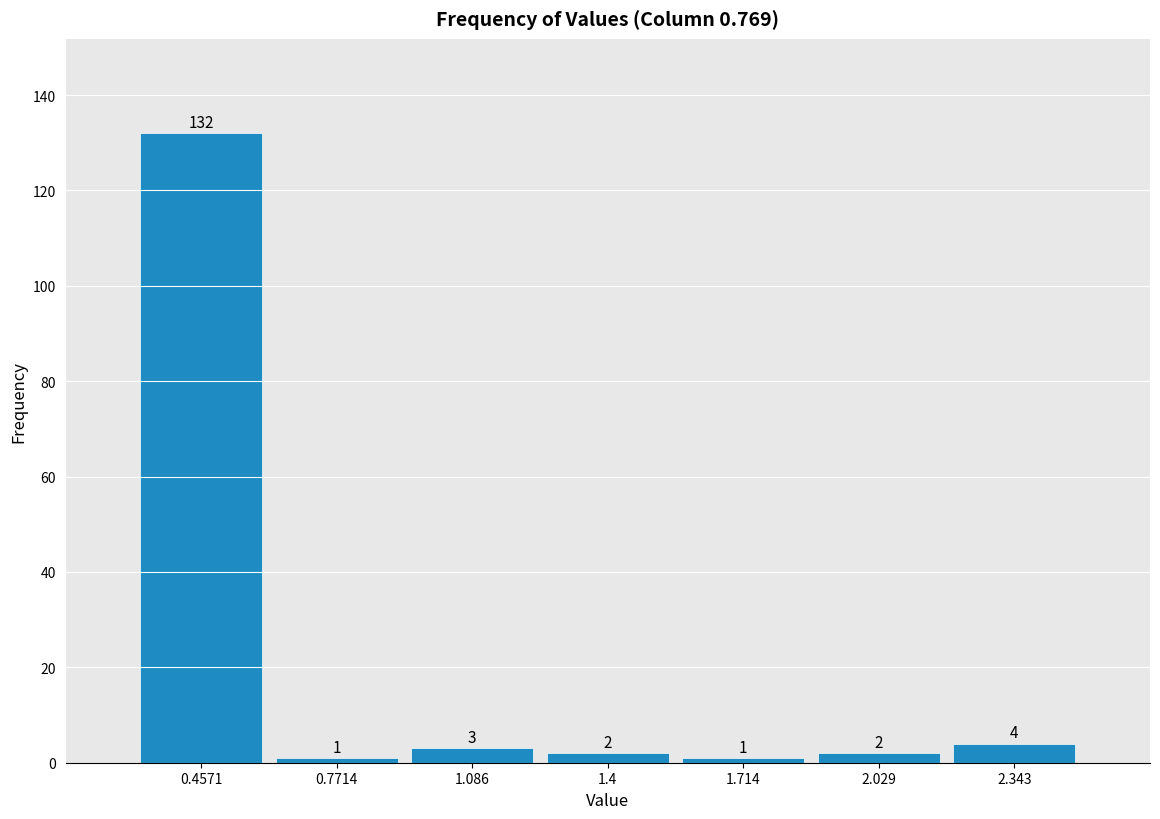

Which range on the x-axis has the tallest bar?

0.30 to 0.60